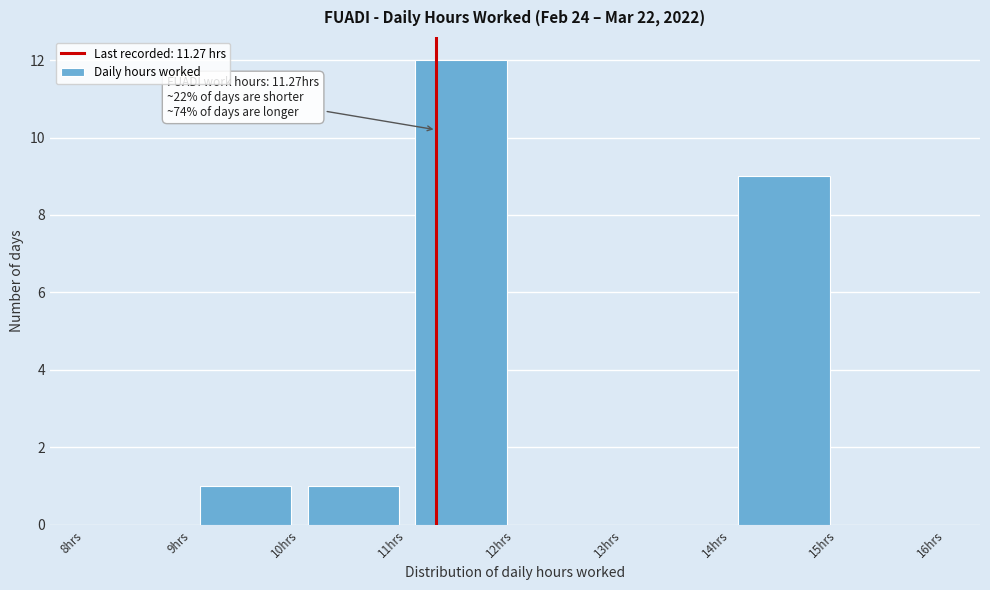

Over which range of the x-axis is the bar tallest?

11 to 12